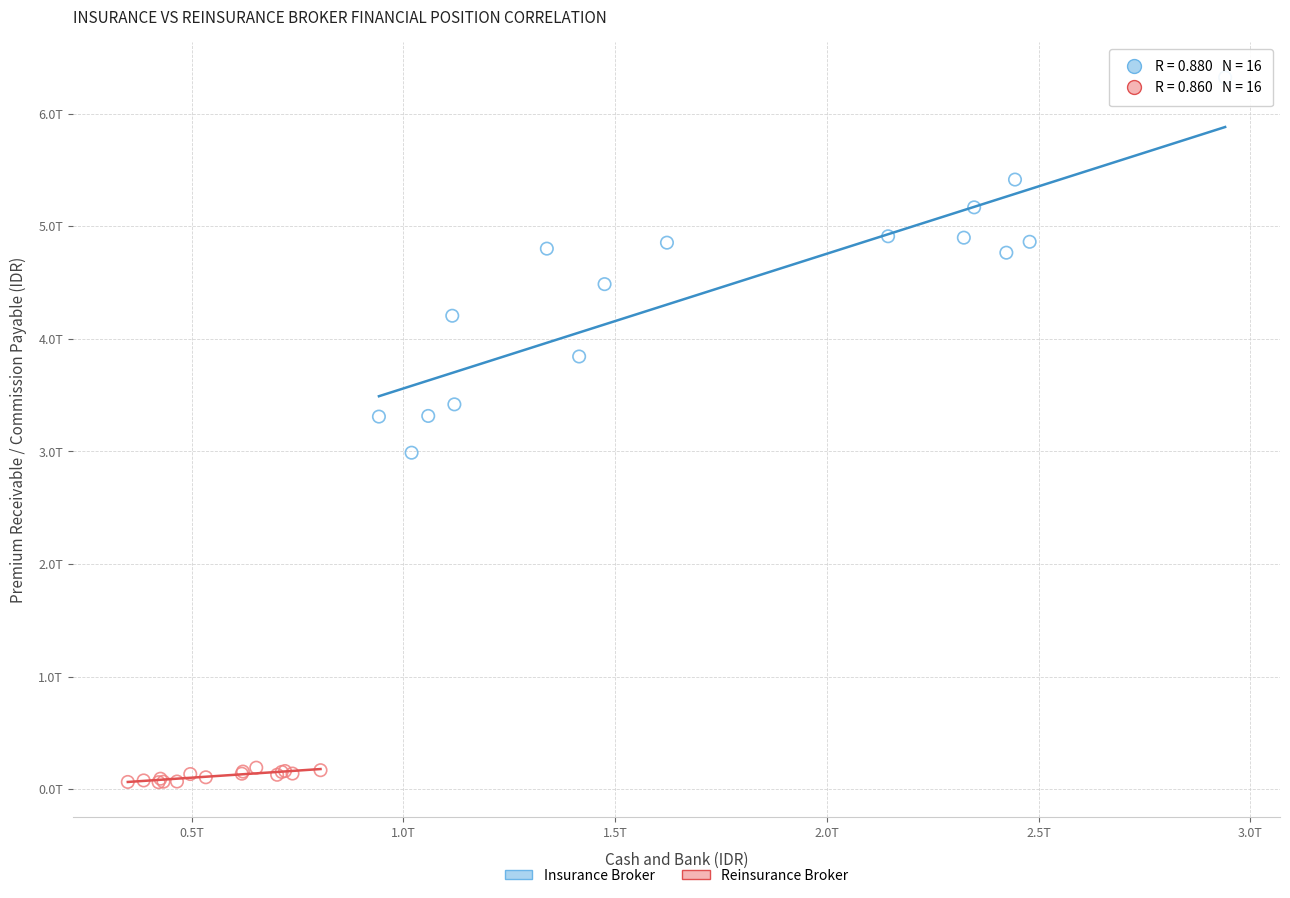

What are all the series names shown in the legend?

Insurance Broker, Reinsurance Broker